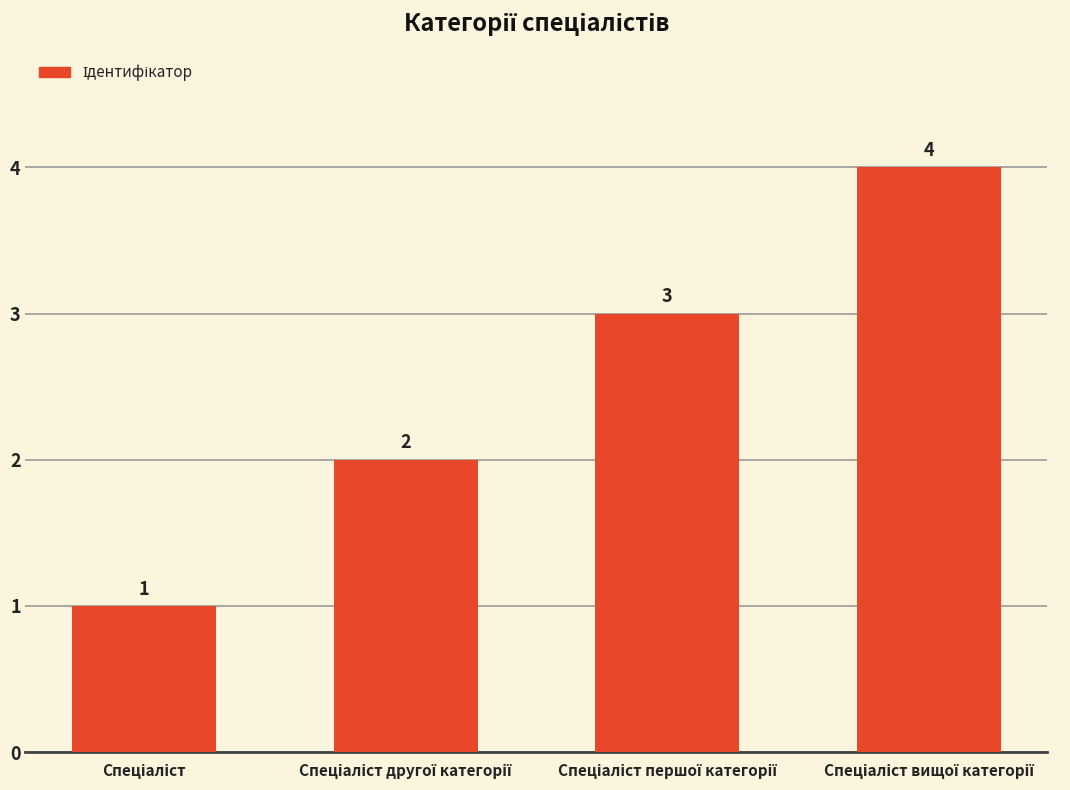

What is the value of the 3rd bar from the left?

3